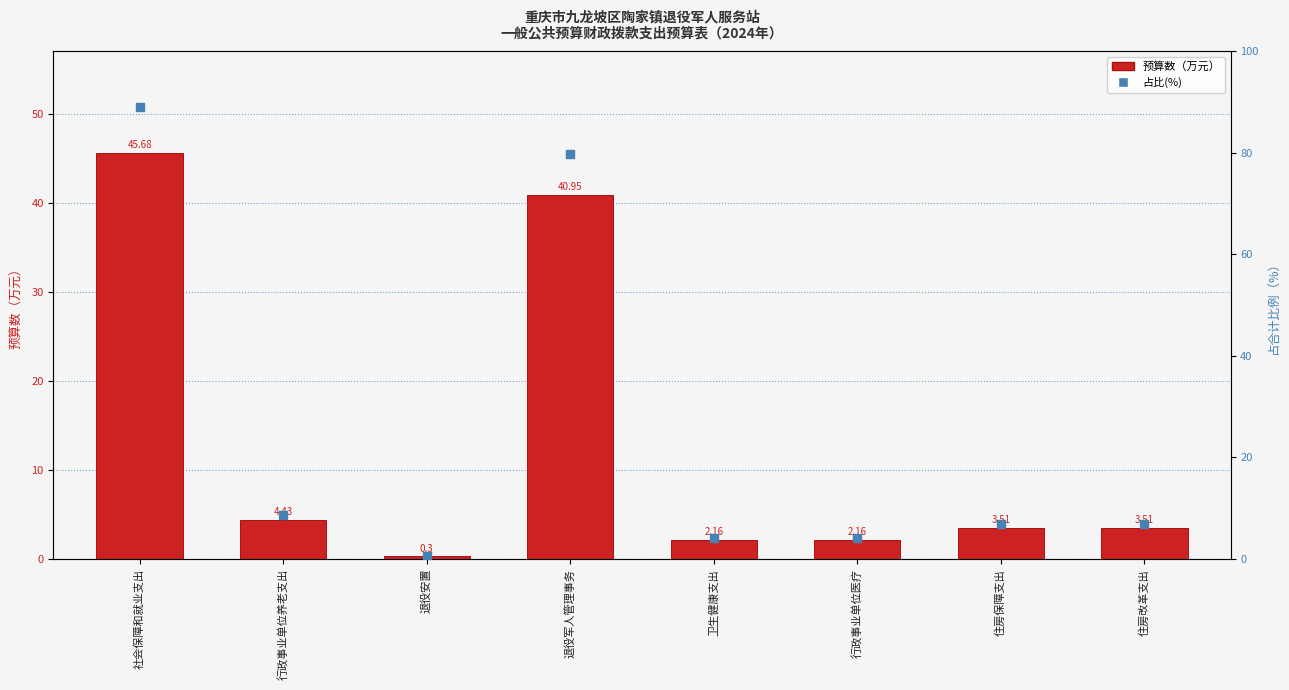

Which series contains the highest Y value?

占比(%)